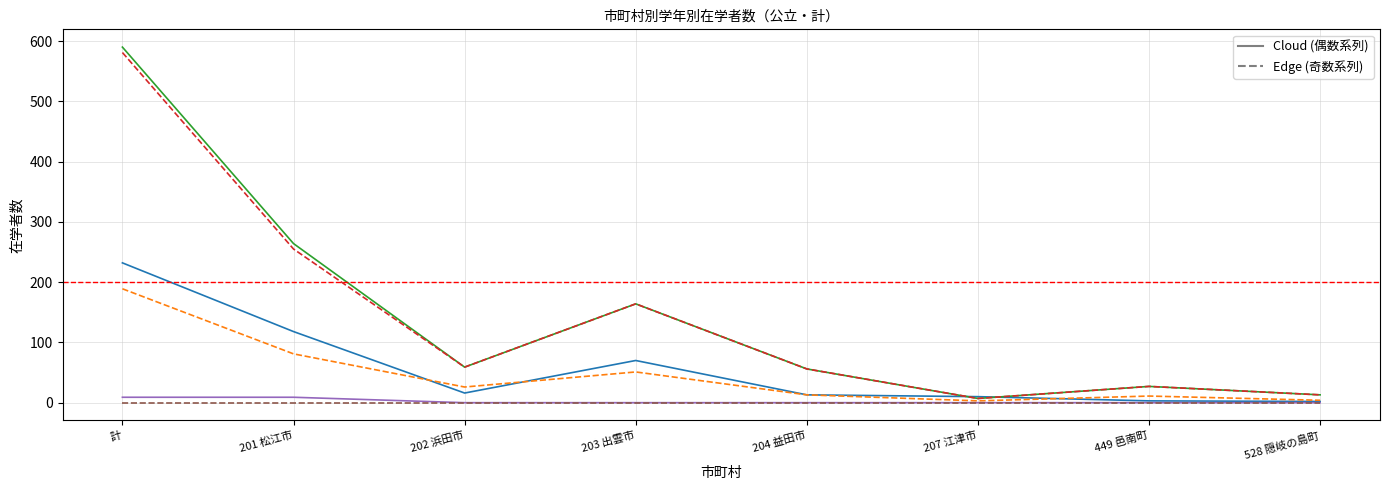

Is this an area chart (filled region under the line)?

No